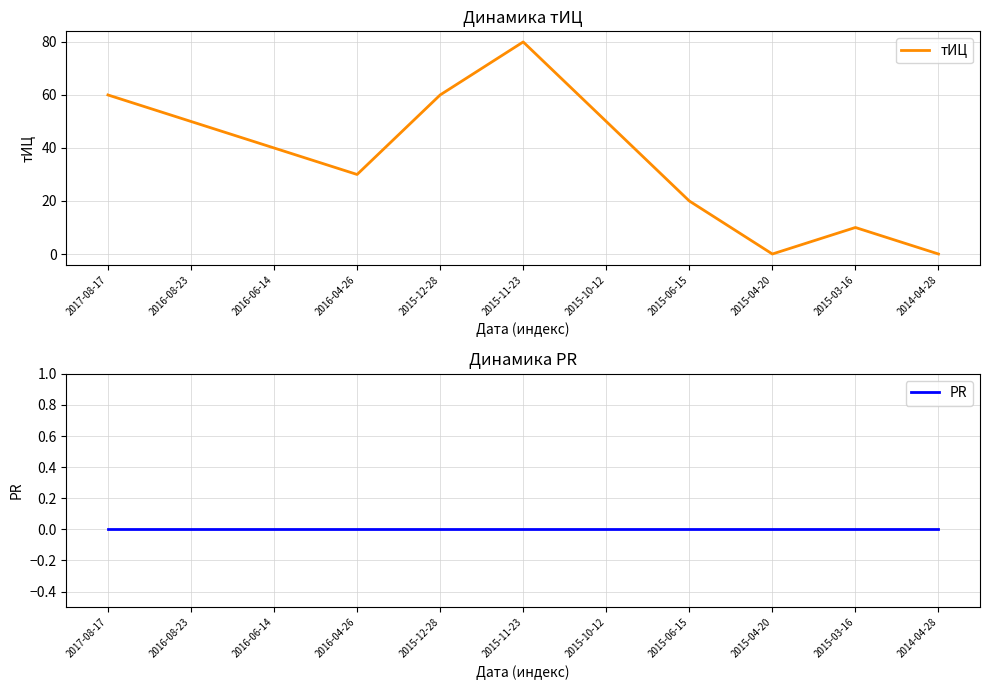

What is the difference between the highest and lowest values at 2015-03-16?

10